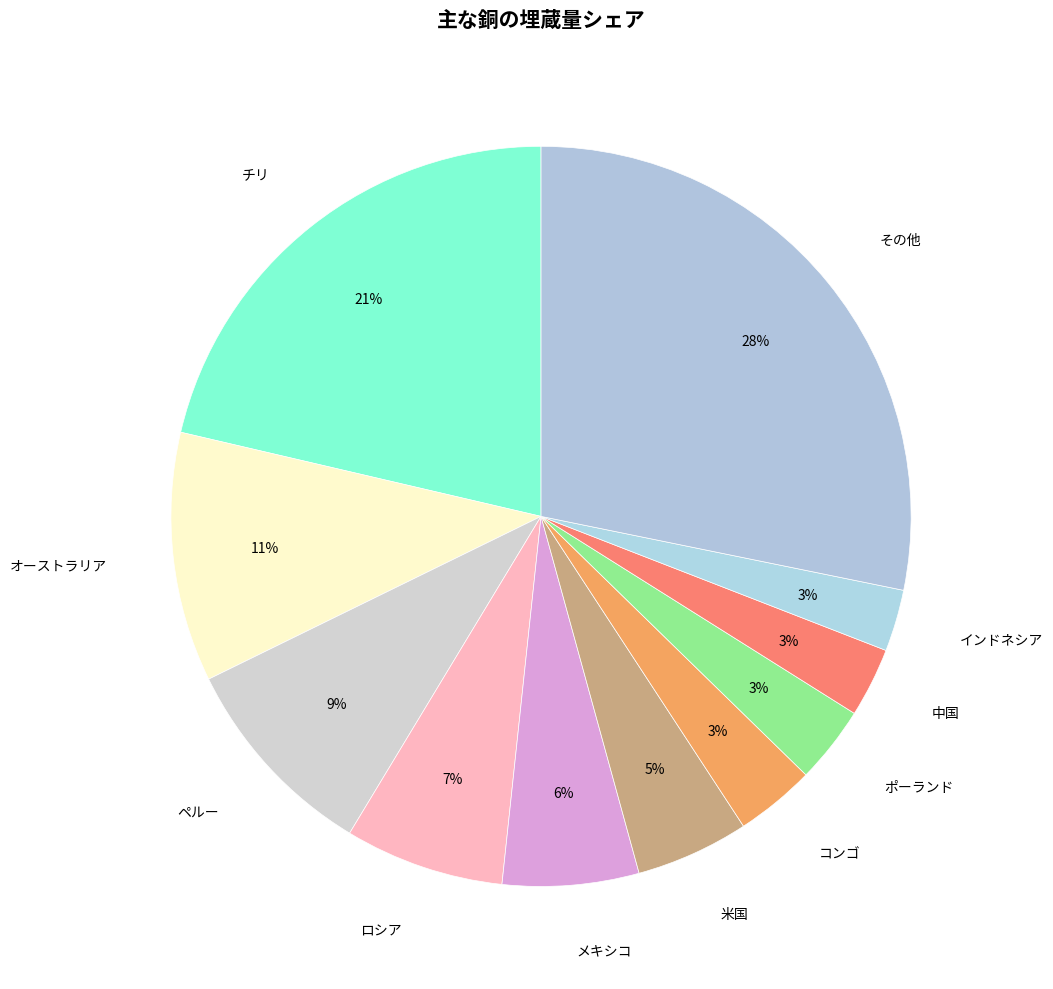

How many segments does this pie chart have?

11